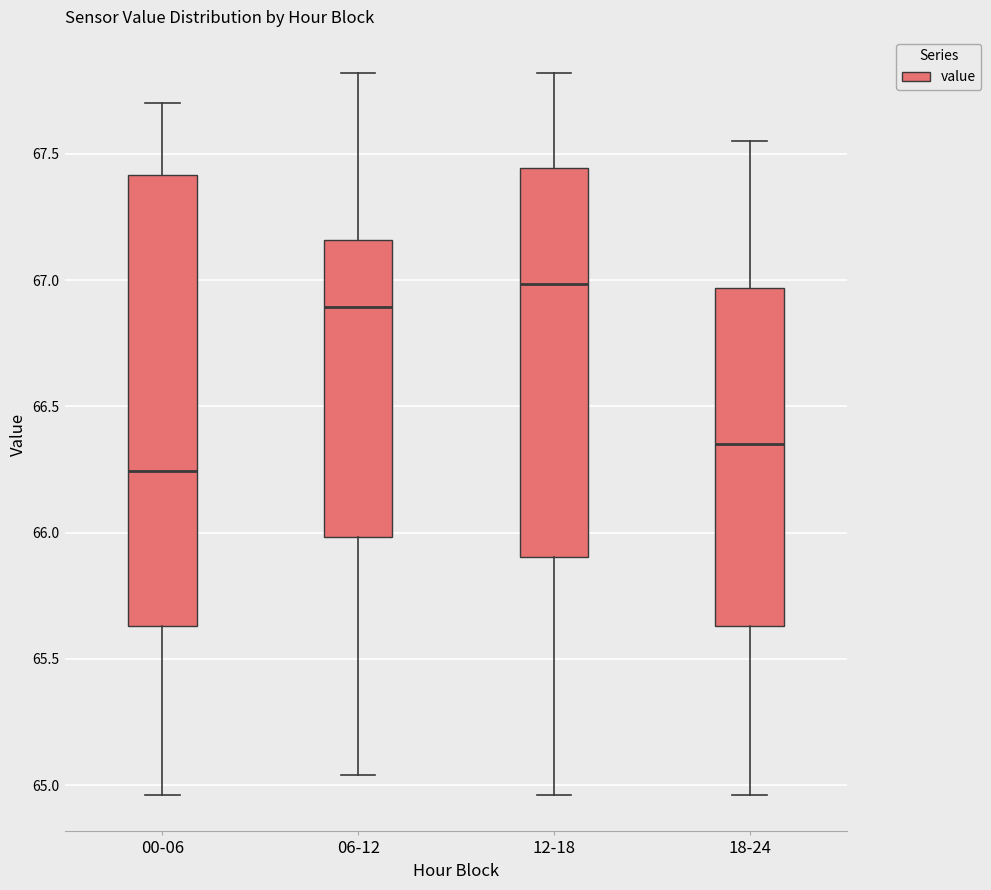

Reading left to right, read every box against the y-axis: the position of its median line, the range the box covers, and the ends of its whiskers. The values are not printed on the chart, so give them approximately, as read against the axis.

00-06: median 66.25, box 65.65 to 67.40, whiskers 64.95 to 67.70
06-12: median 66.90, box 66.00 to 67.15, whiskers 65.05 to 67.80
12-18: median 67.00, box 65.90 to 67.45, whiskers 64.95 to 67.80
18-24: median 66.35, box 65.65 to 66.95, whiskers 64.95 to 67.55